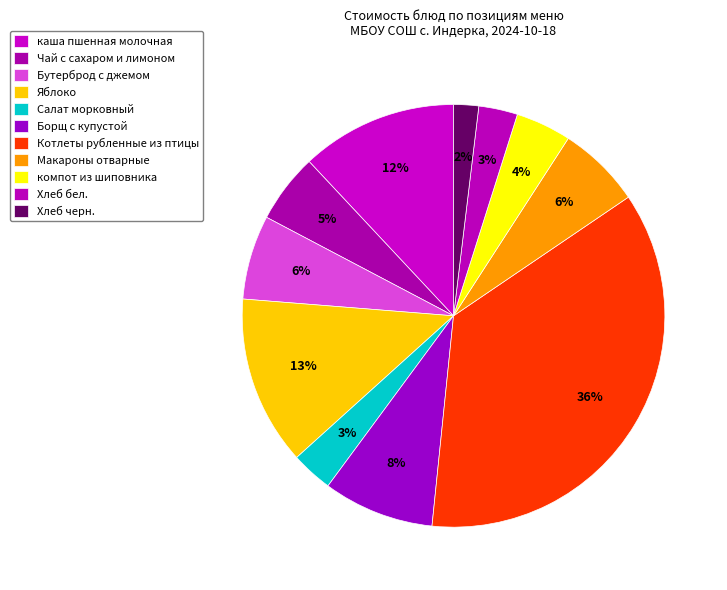

What portion of the pie excludes компот из шиповника?

95.8%